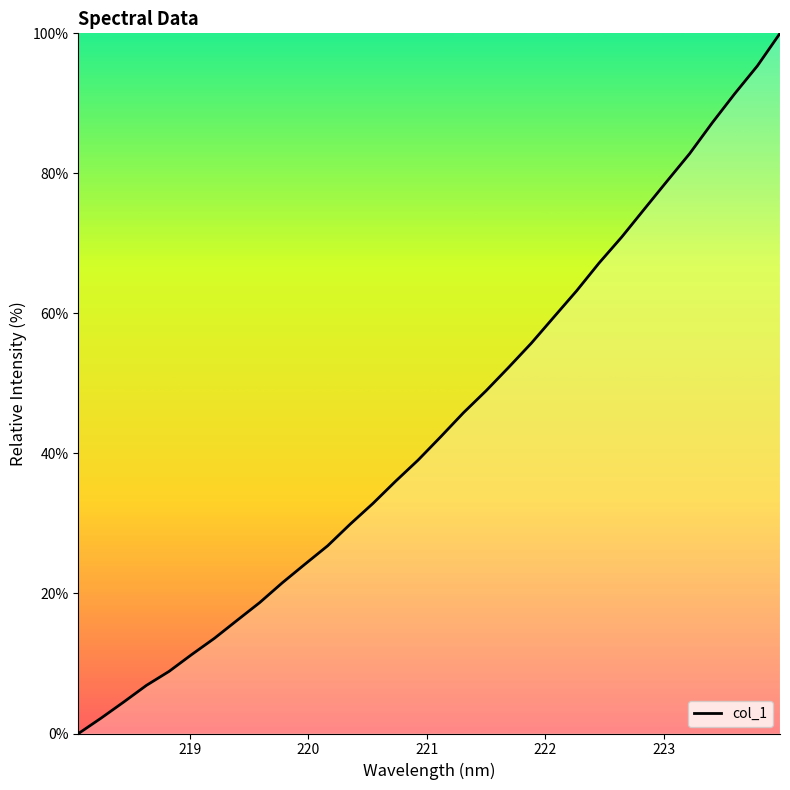

What is the difference between the second highest and minimum values?

95.4